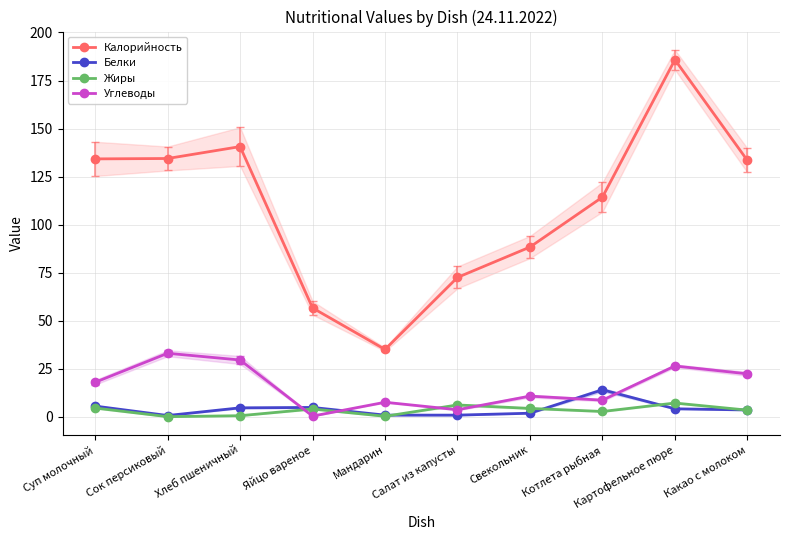

The Белки series shows 3.2 at Яйцо вареное. True or false?

False